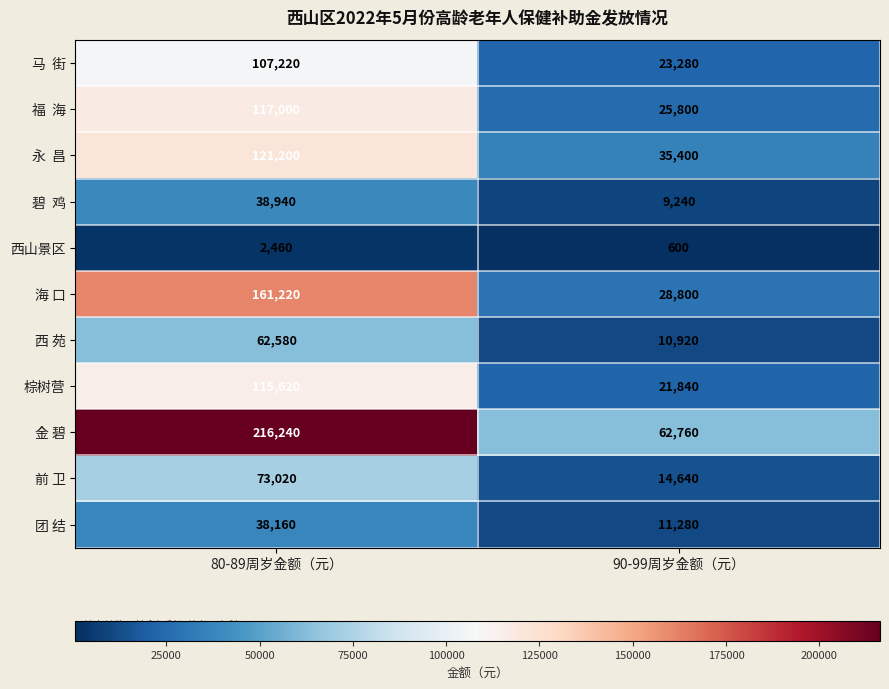

What is the difference between the highest and lowest values at 90-99周岁金额（元）?

62160